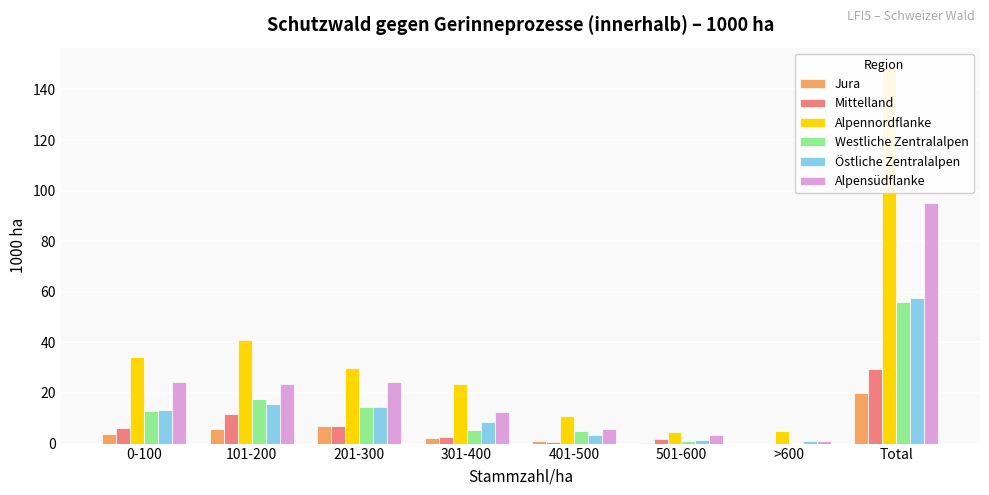

What are all the series names shown in the legend?

Jura, Mittelland, Alpennordflanke, Westliche Zentralalpen, Östliche Zentralalpen, Alpensüdflanke